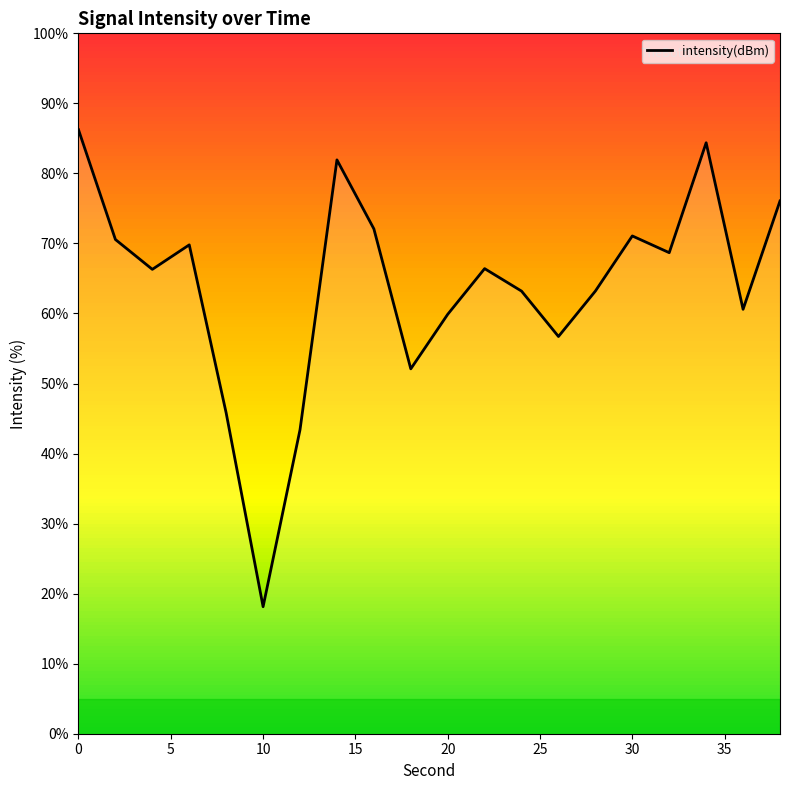

What is the difference between the maximum and minimum values?

68.1